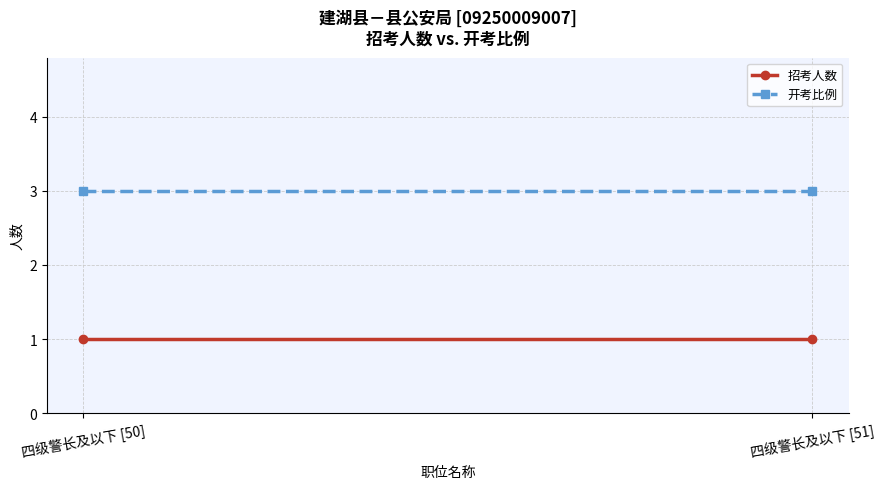

What value does the 开考比例 series have at 四级警长及以下 [51]?

3